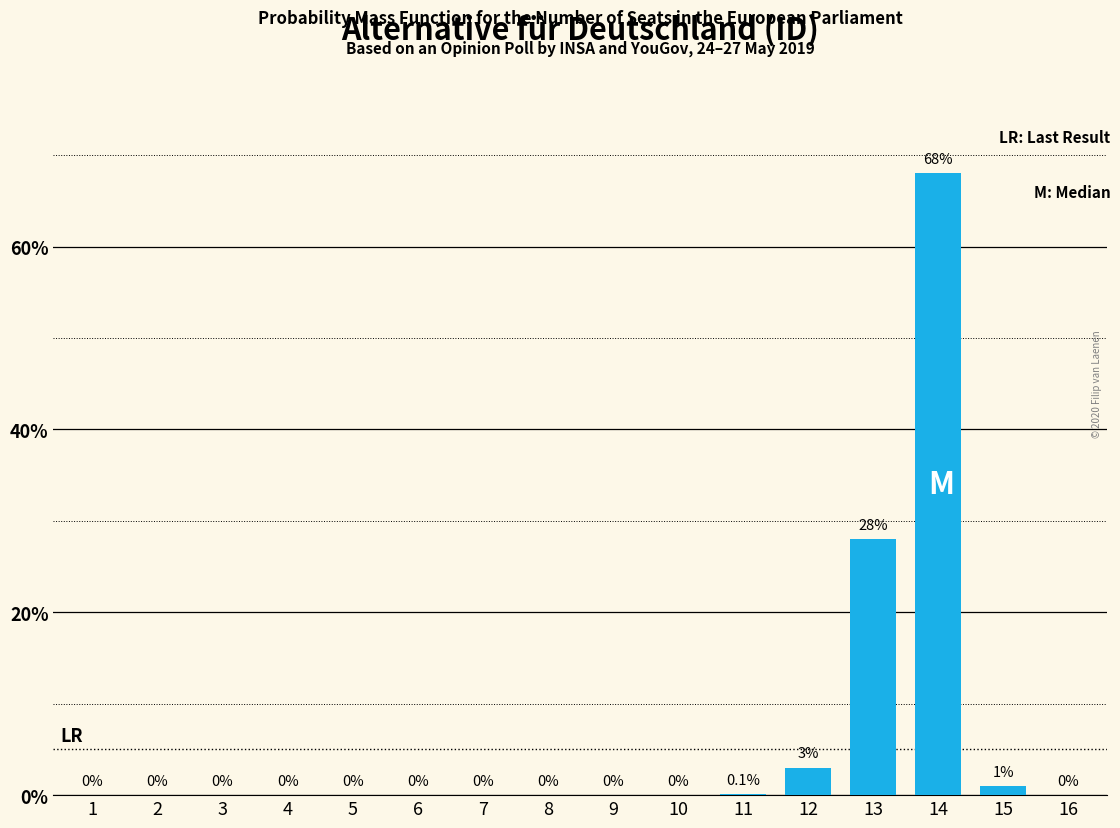

Reading left to right, list all the values displayed in this chart.

1=0.0	2=0.0	3=0.0	4=0.0	5=0.0	6=0.0	7=0.0	8=0.0	9=0.0	10=0.0	11=0.1	12=3.0	13=28.0	14=68.0	15=1.0	16=0.0